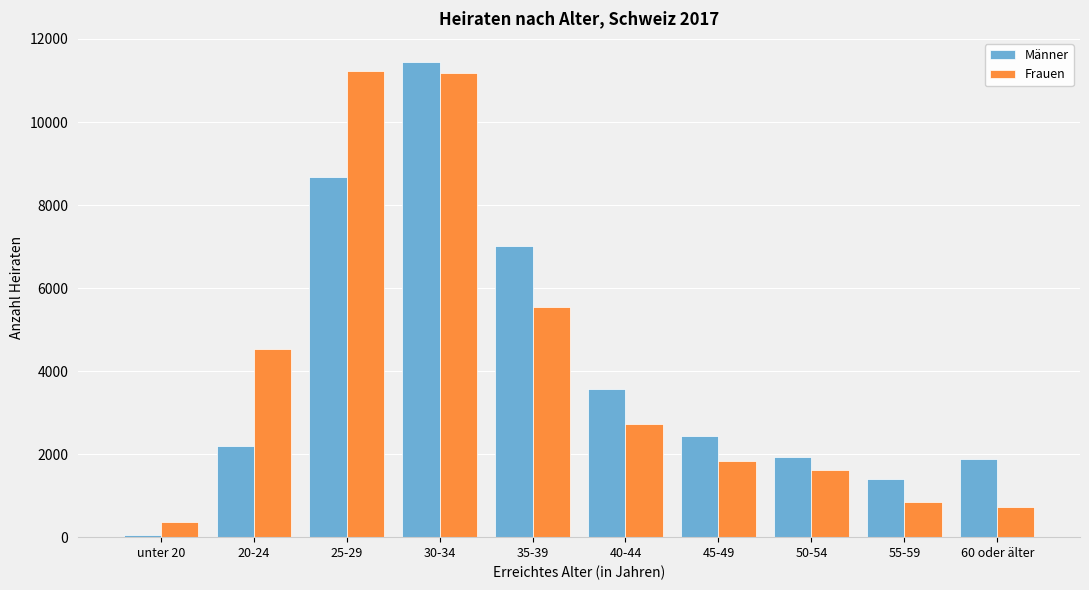

At how many categories does at least one series exceed 6141?

3